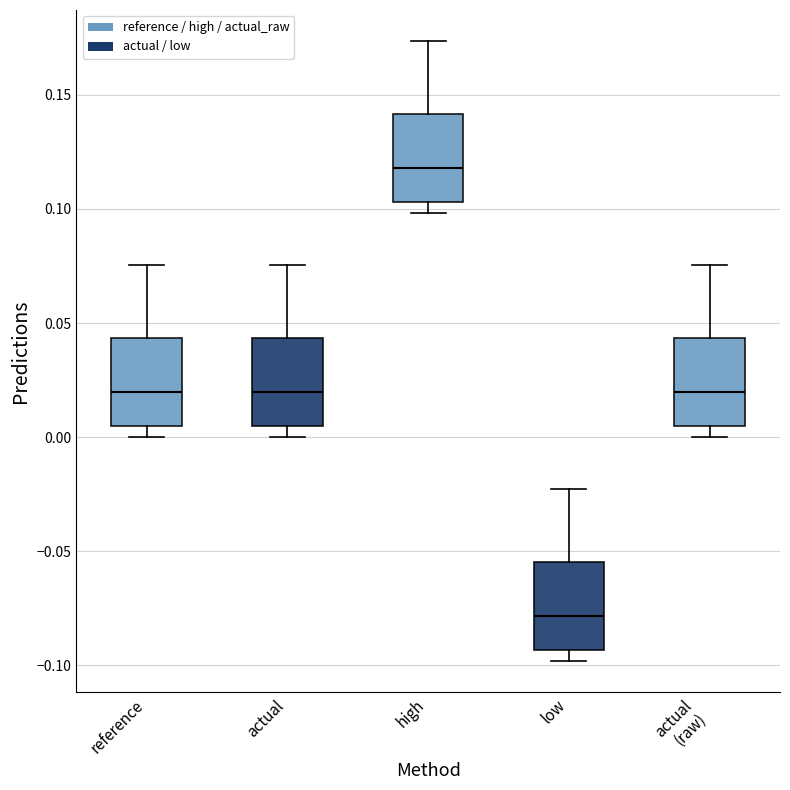

Reading left to right, transcribe this box plot: for each box, give where its median line is, the range the box spans, and where its two whiskers end, as read against the y-axis. The values are not printed on the chart, so give them approximately, as read against the axis.

reference: median 0.020, box 0.005 to 0.045, whiskers 0.000 to 0.075
actual: median 0.020, box 0.005 to 0.045, whiskers 0.000 to 0.075
high: median 0.120, box 0.105 to 0.140, whiskers 0.100 to 0.175
low: median -0.080, box -0.095 to -0.055, whiskers -0.100 to -0.025
actual (raw): median 0.020, box 0.005 to 0.045, whiskers 0.000 to 0.075